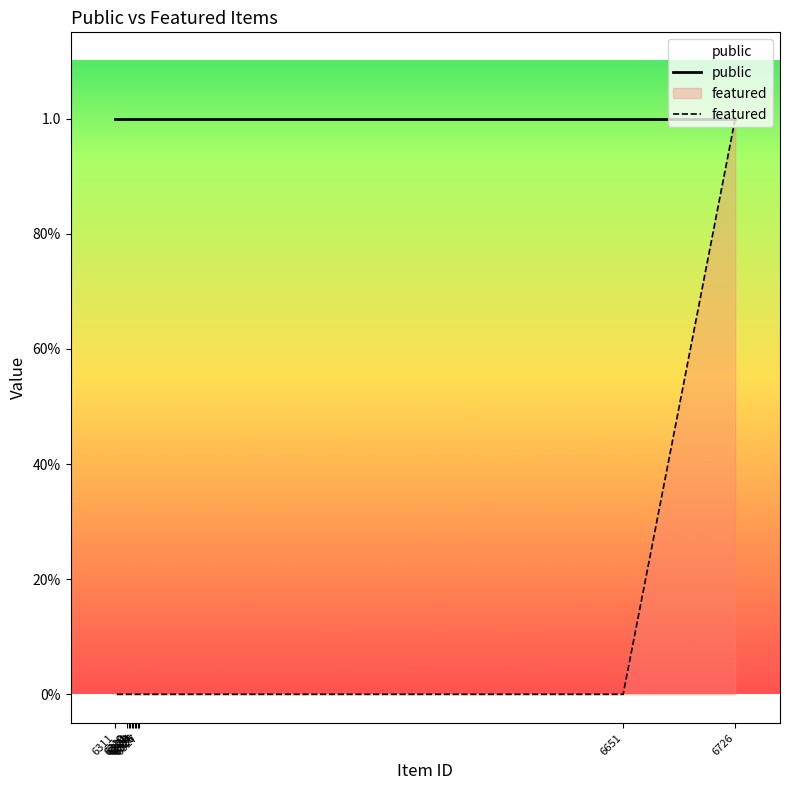

True or false: public and featured cross at least once.

False